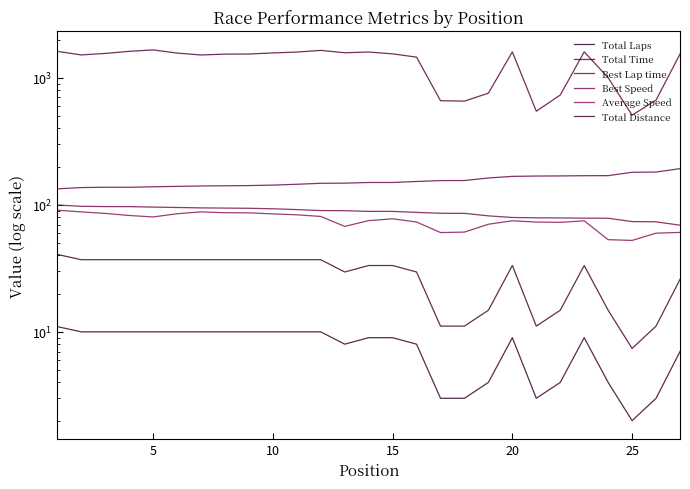

The value of Total Time at 13 is 2106.7. True or false?

False